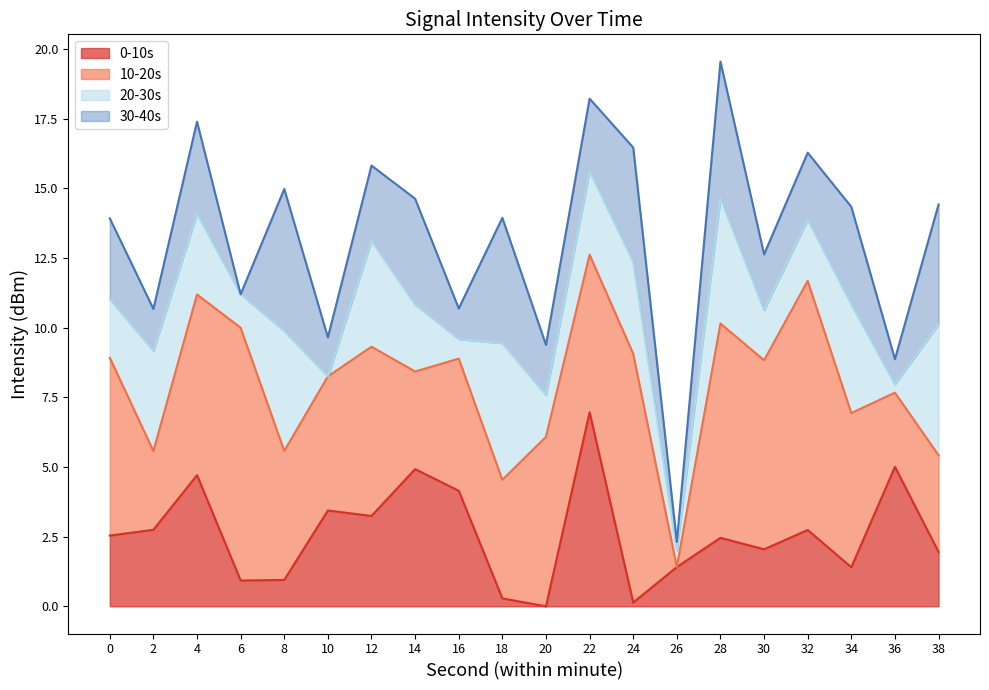

Where do 20-30s and 30-40s first cross each other?

0 and 2